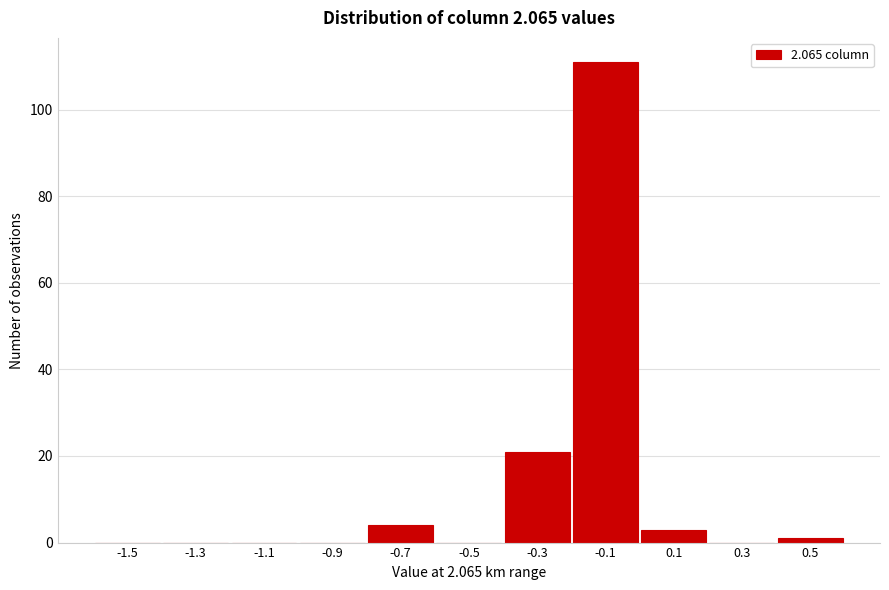

Reading left to right, extract all data points from this chart.

-1.5=0	-1.3=0	-1.1=0	-0.9=0	-0.7=4	-0.5=0	-0.3=21	-0.1=111	0.1=3	0.3=0	0.5=1